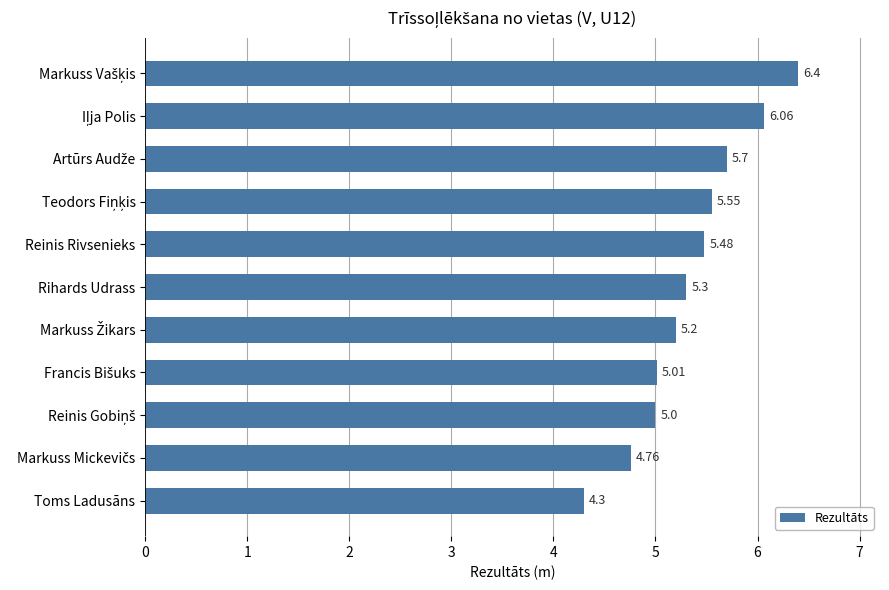

Are the bars horizontal?

Yes